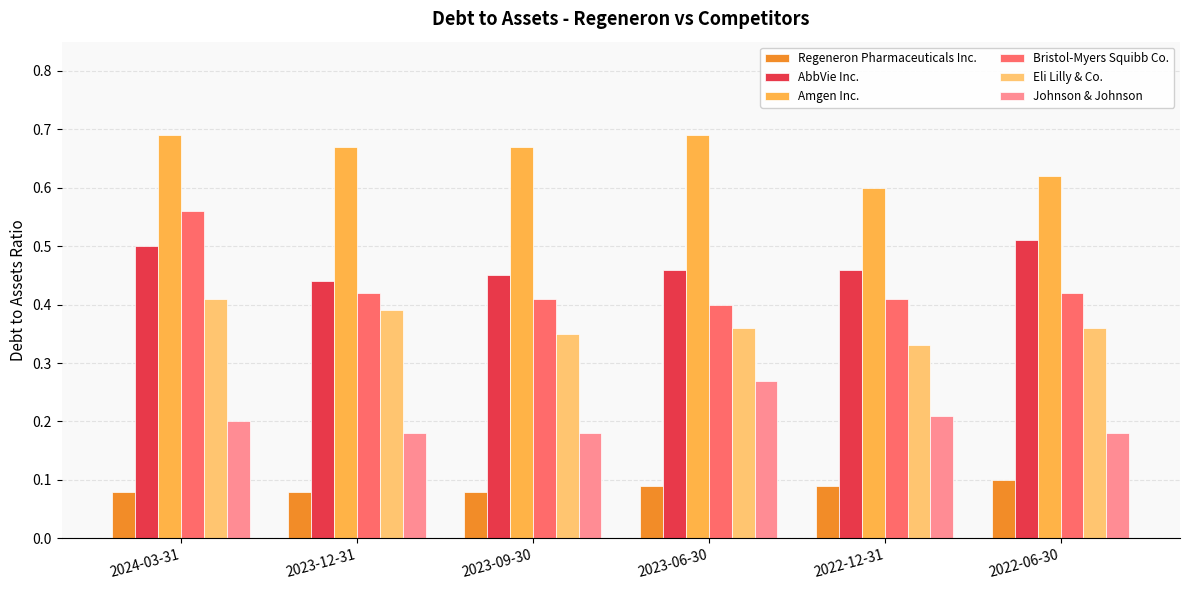

The Amgen Inc. series shows 1.1 at 2023-06-30. True or false?

False